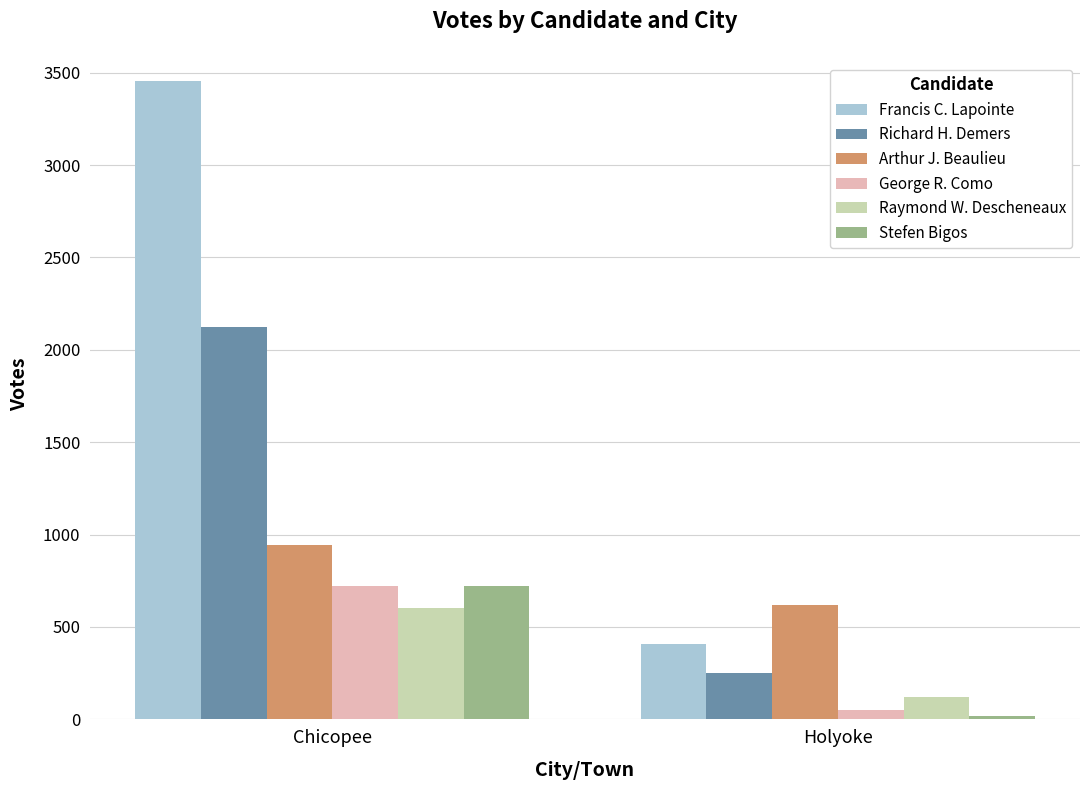

Which series changed the most between Chicopee and Holyoke?

Francis C. Lapointe